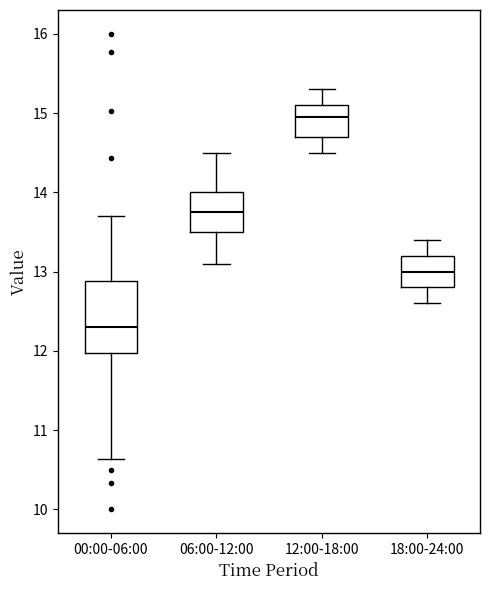

Comparing the boxes themselves (not the whiskers), which one is the tallest?

00:00-06:00